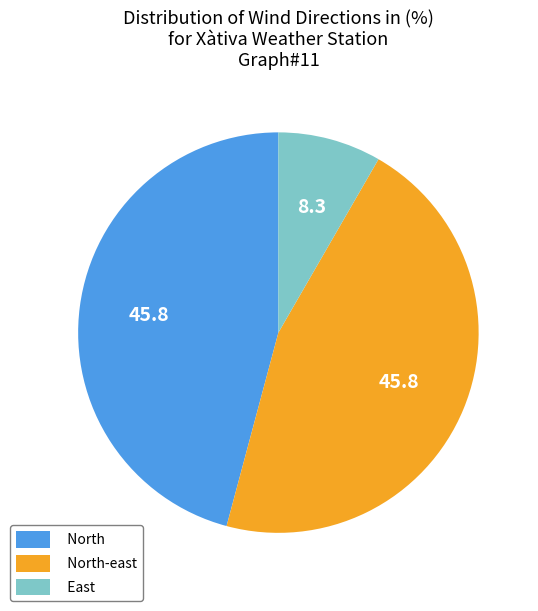

Is there any slice that represents more than half of the pie?

No